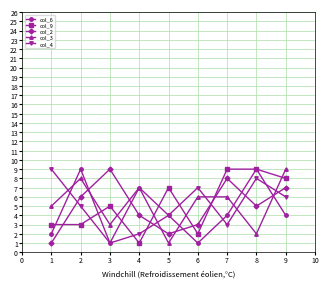

Is the value of col_9 at 3 greater than the value of col_2 at 9?

No